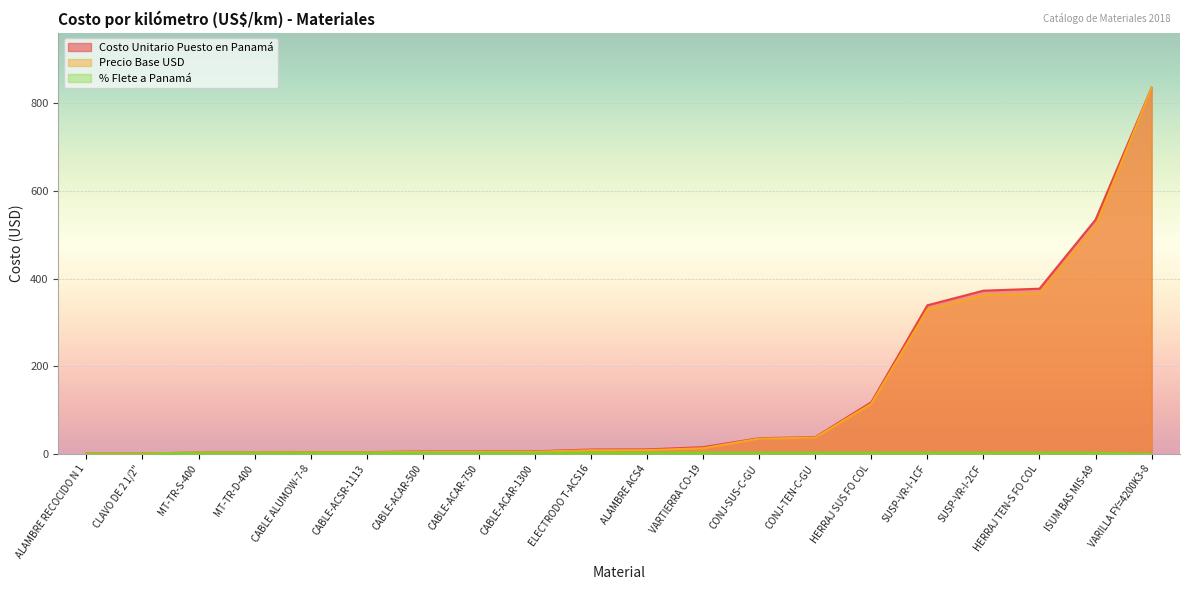

Which category has the lowest value in the Precio Base USD series?

ALAMBRE RECOCIDO N 1